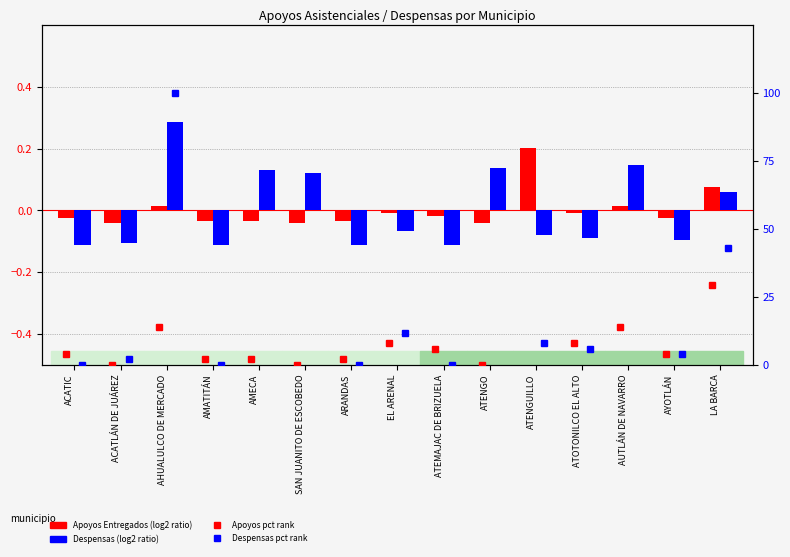

Which series has the widest spread of values?

Despensas pct rank